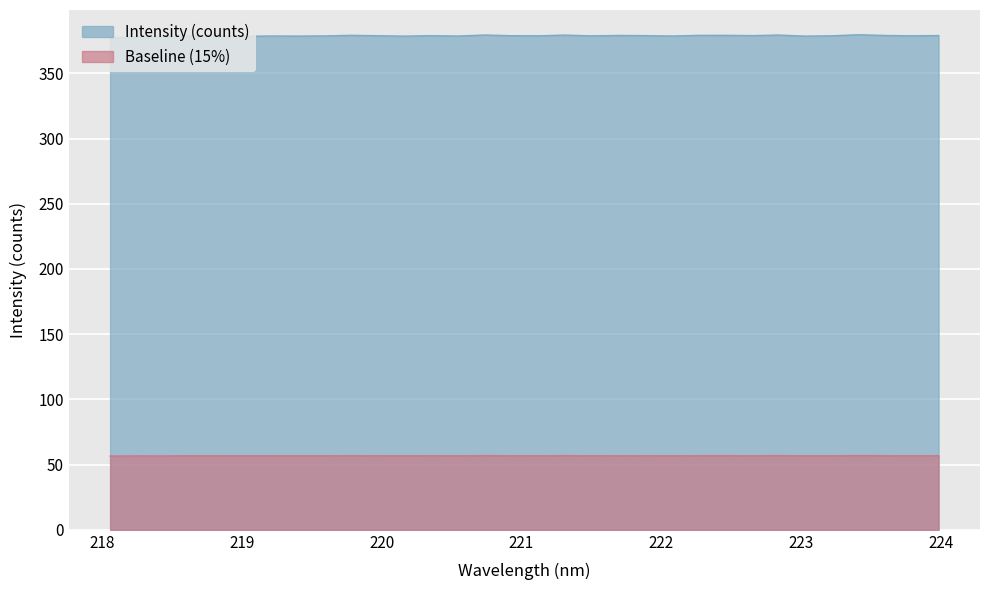

How many interior local peaks (higher than both neighbors) does the data have?

11